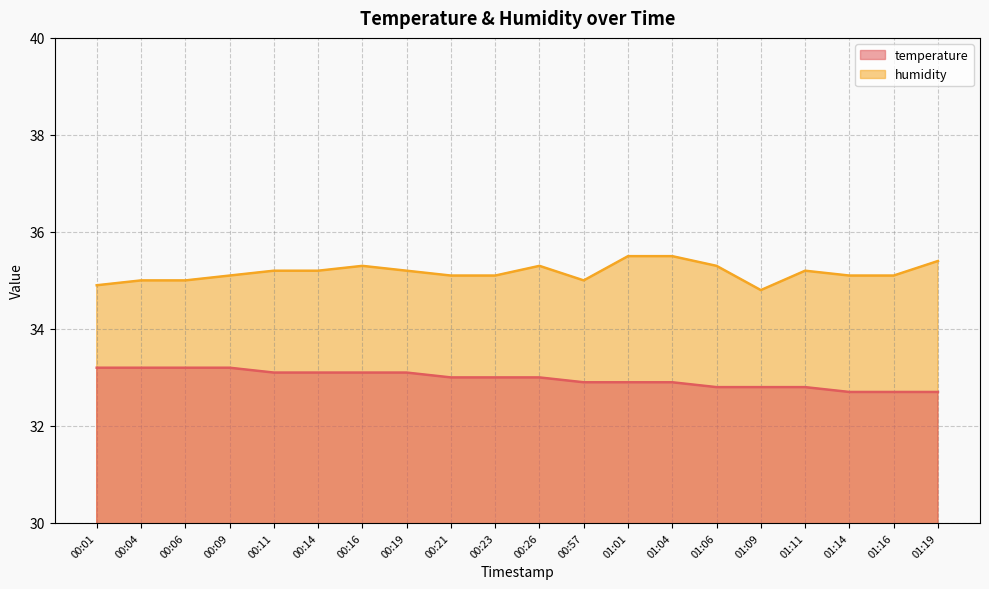

Rank the categories by temperature value from highest to lowest.

00:01, 00:04, 00:06, 00:09, 00:11, 00:14, 00:16, 00:19, 00:21, 00:23, 00:26, 00:57, 01:01, 01:04, 01:06, 01:09, 01:11, 01:14, 01:16, 01:19